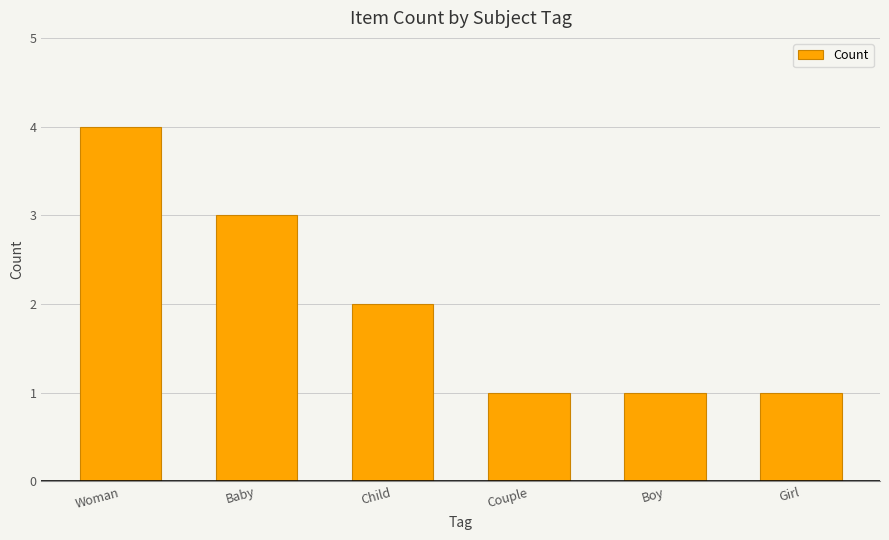

What is the value of the 6th bar from the left?

1